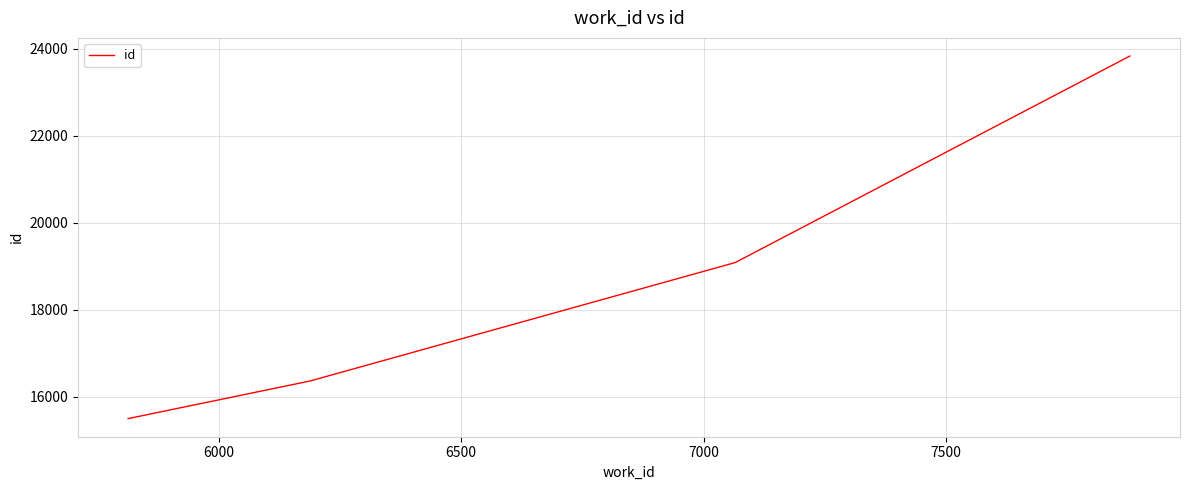

Does the chart display data point markers on the line(s)?

No